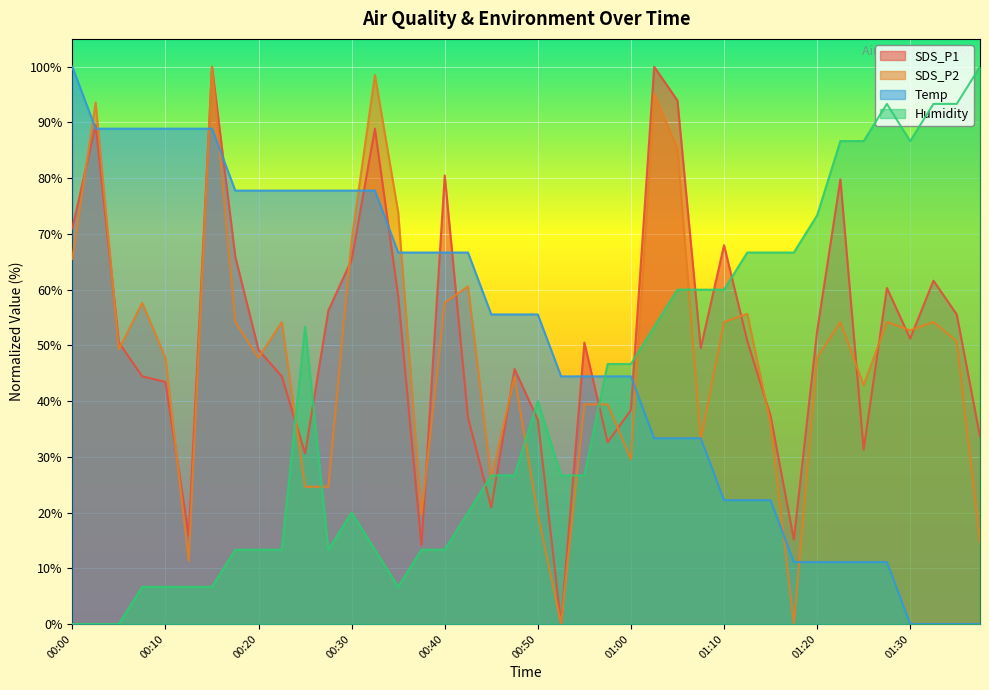

What are all the series names shown in the legend?

SDS_P1, SDS_P2, Temp, Humidity